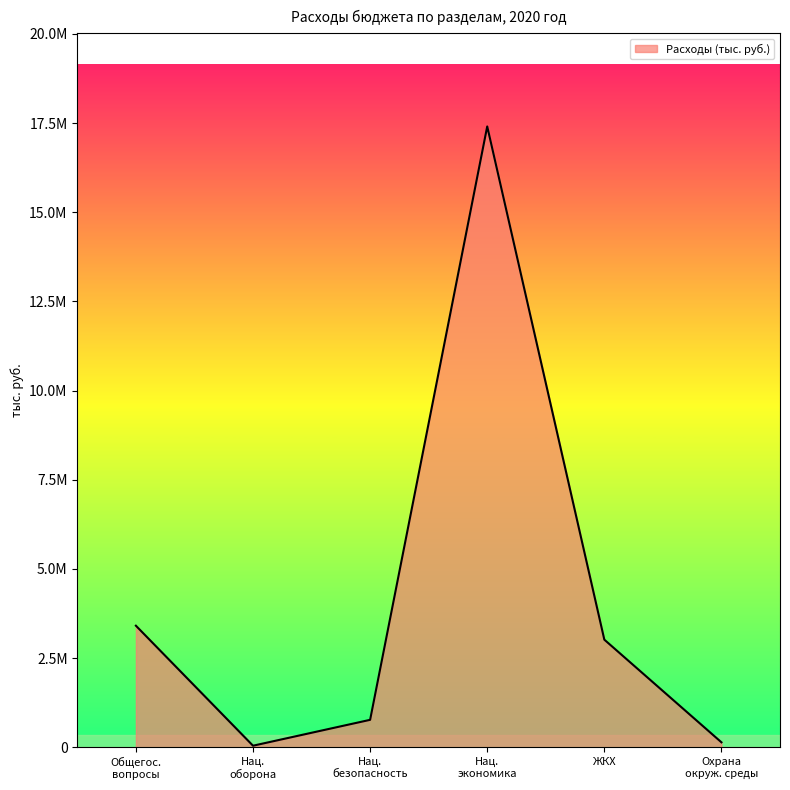

What is the difference between the maximum and minimum values?

17365475.9